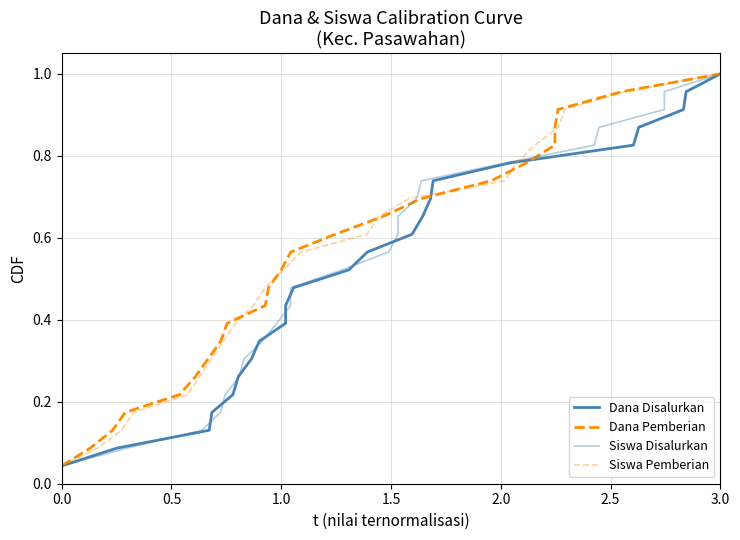

How many distinct data groups are displayed?

4